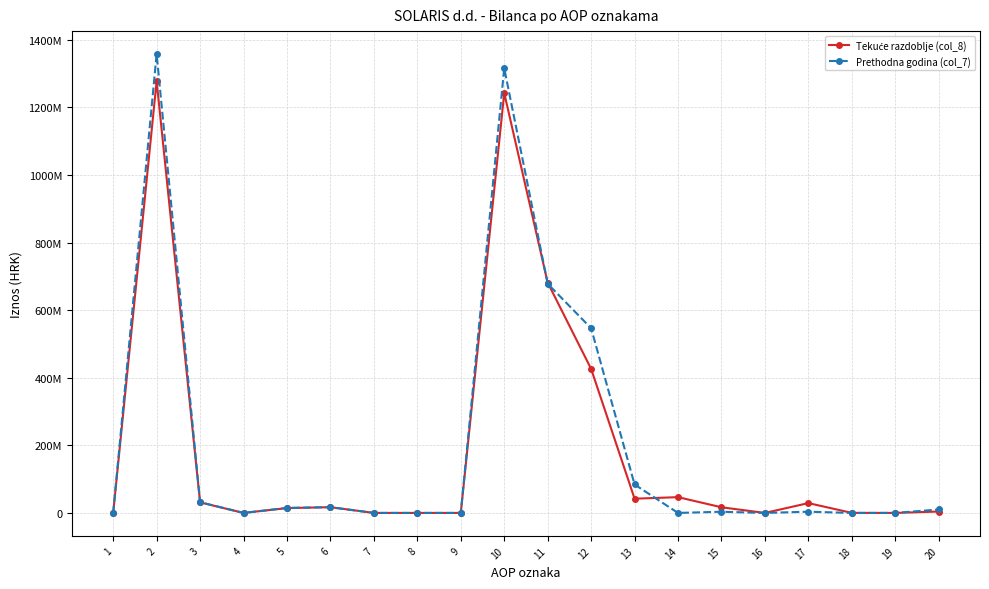

Does the chart have visible grid lines?

Yes